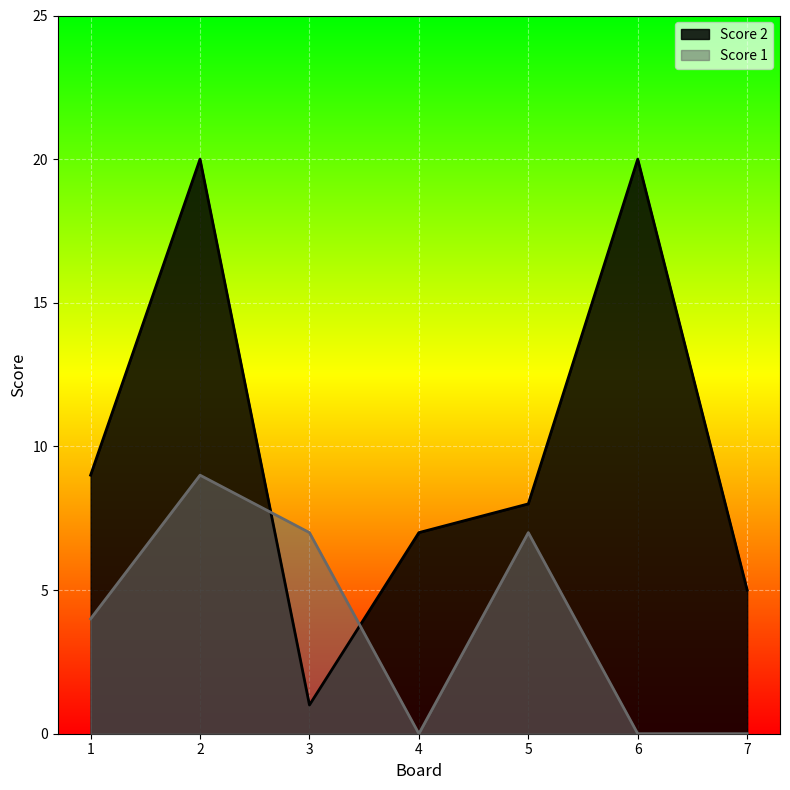

At which label does Score 2 first exceed 8?

1